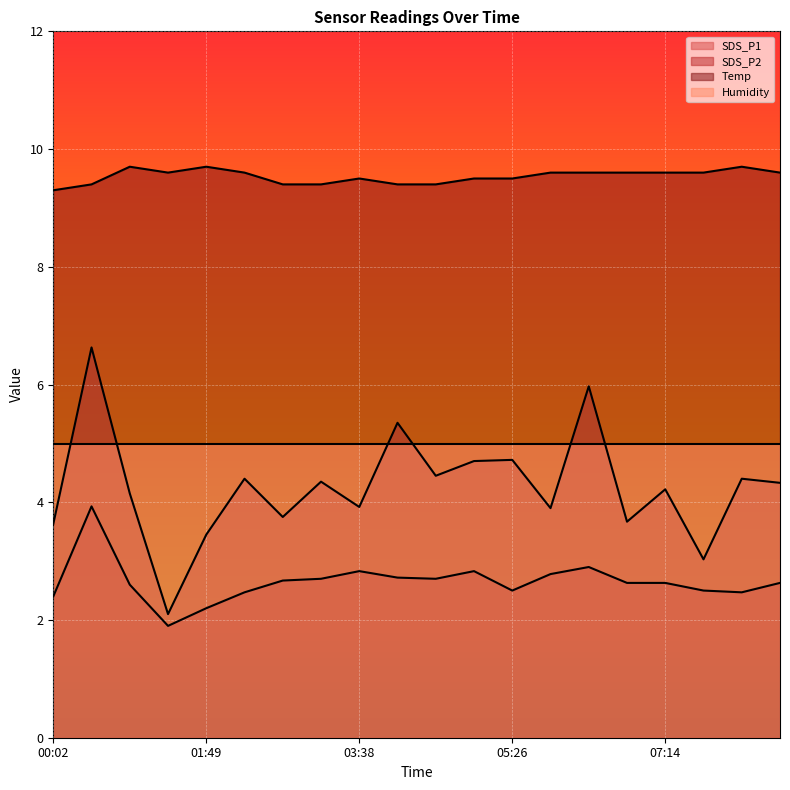

At how many categories does at least one series exceed 4?

20